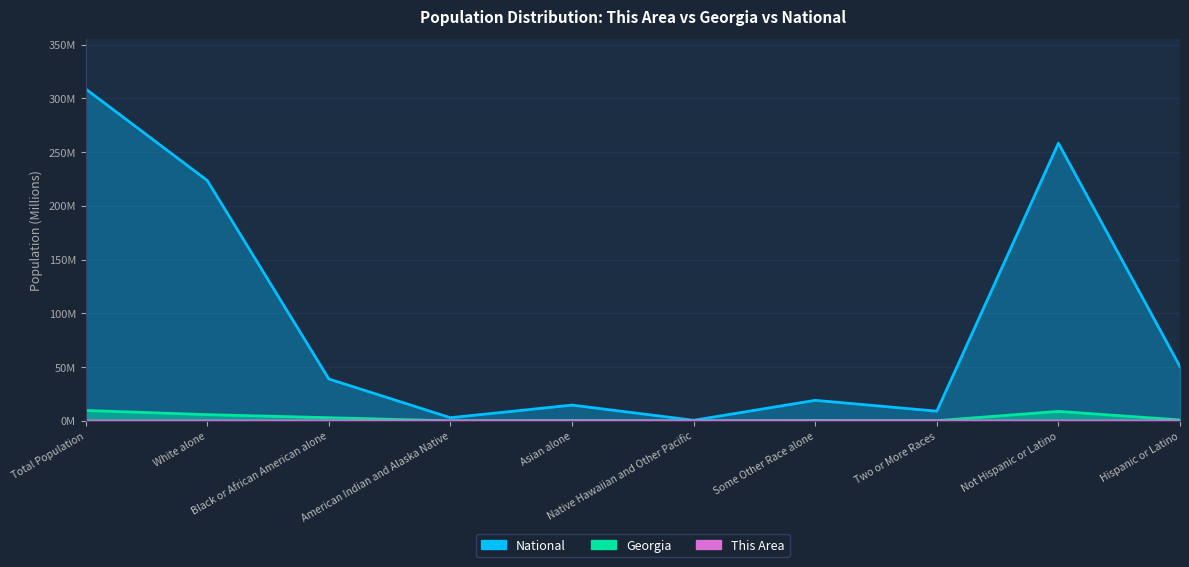

What is the label of the 3rd point from the left?

Black or African American alone